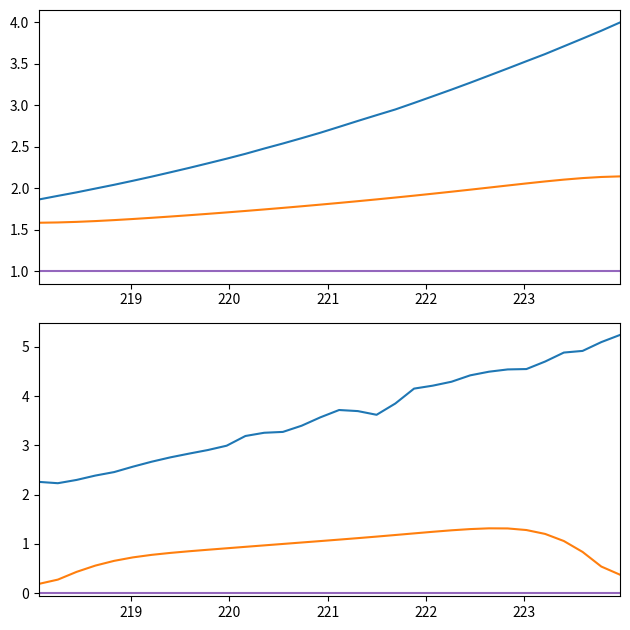

What is the ratio of the value at 220.9264 to the value at 222.4538?

0.8